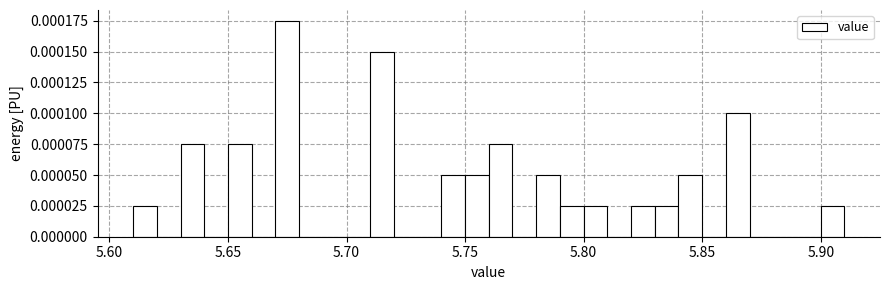

Around what value on the x-axis is the tallest bar? Give the approximate position of its centre, as read against the axis.

5.675